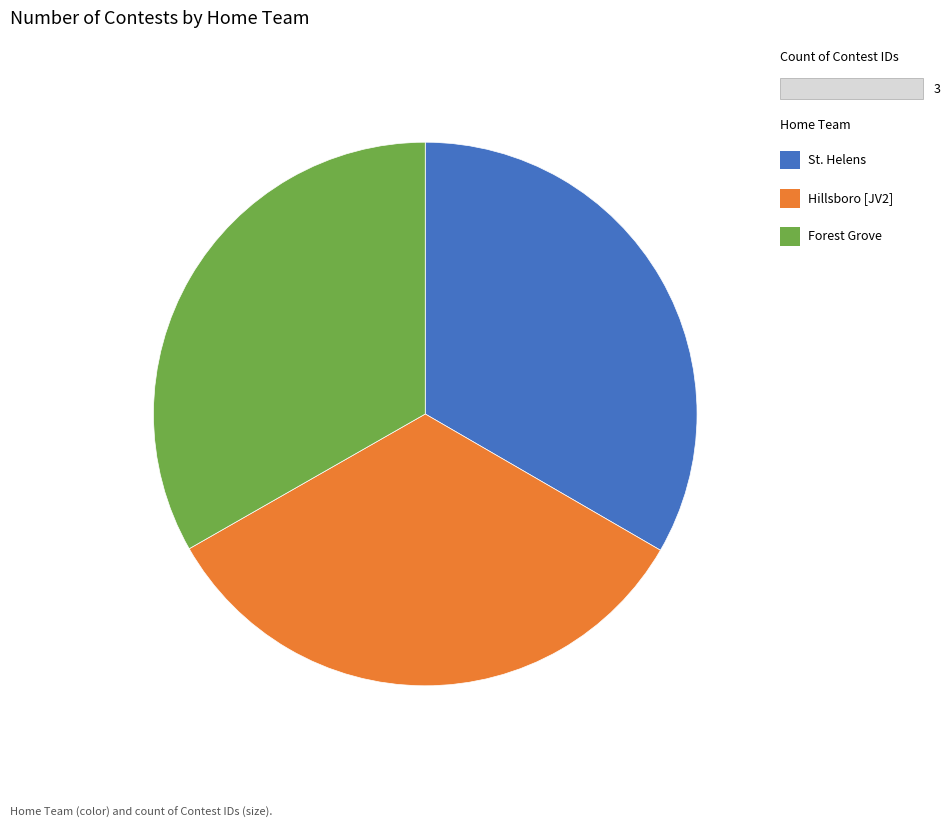

Is there a majority slice in this chart?

No